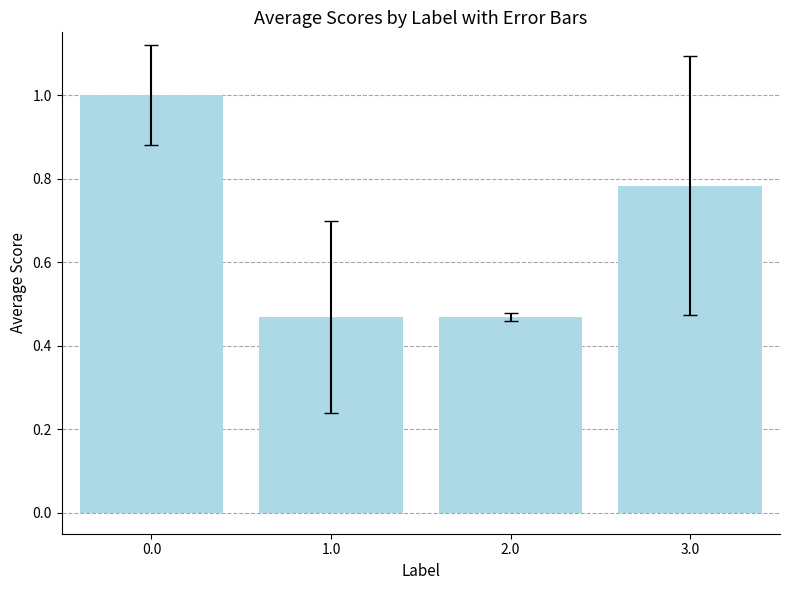

What is the change in value from 0.0 to 1.0?

-0.5